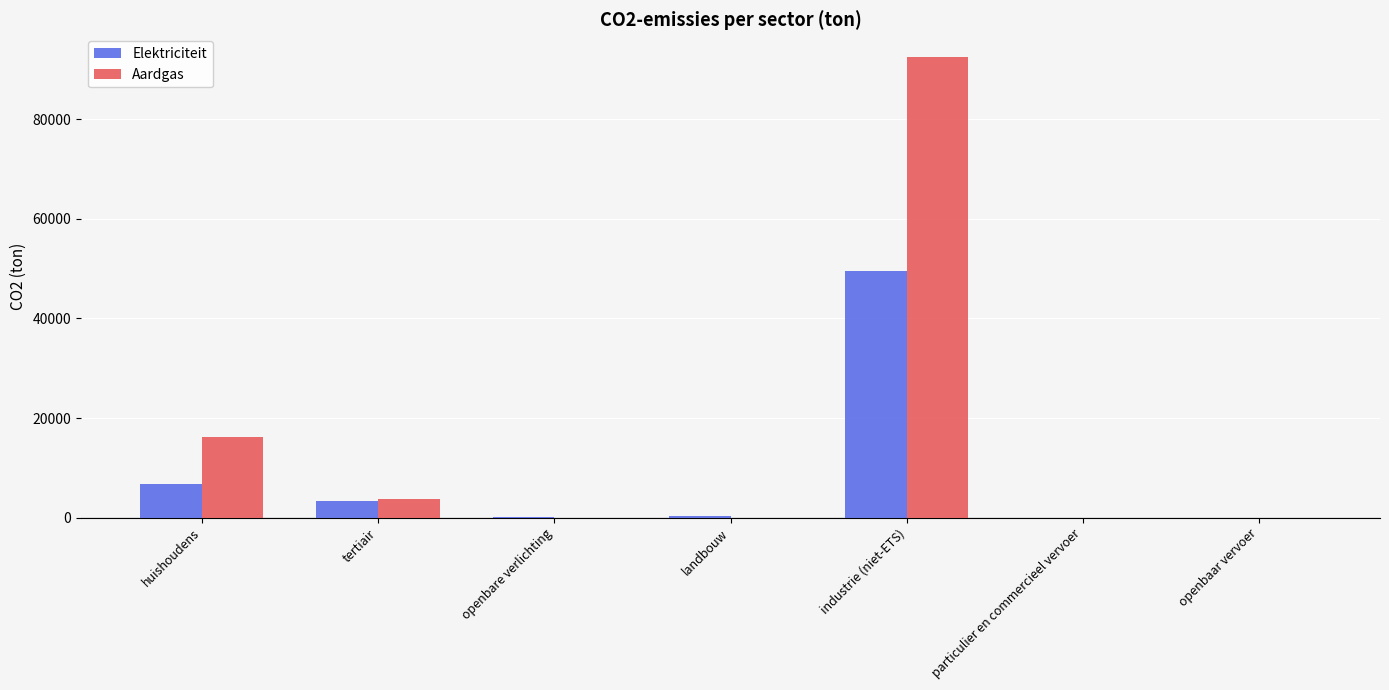

At which label does Elektriciteit reach its peak?

industrie (niet-ETS)